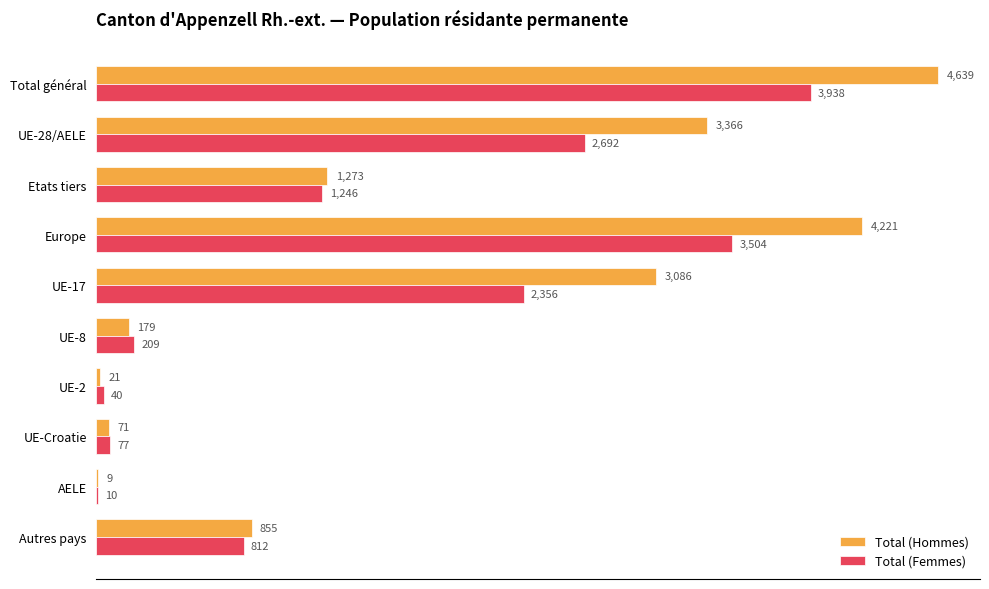

What is the sum of all Total (Hommes) values?

17720